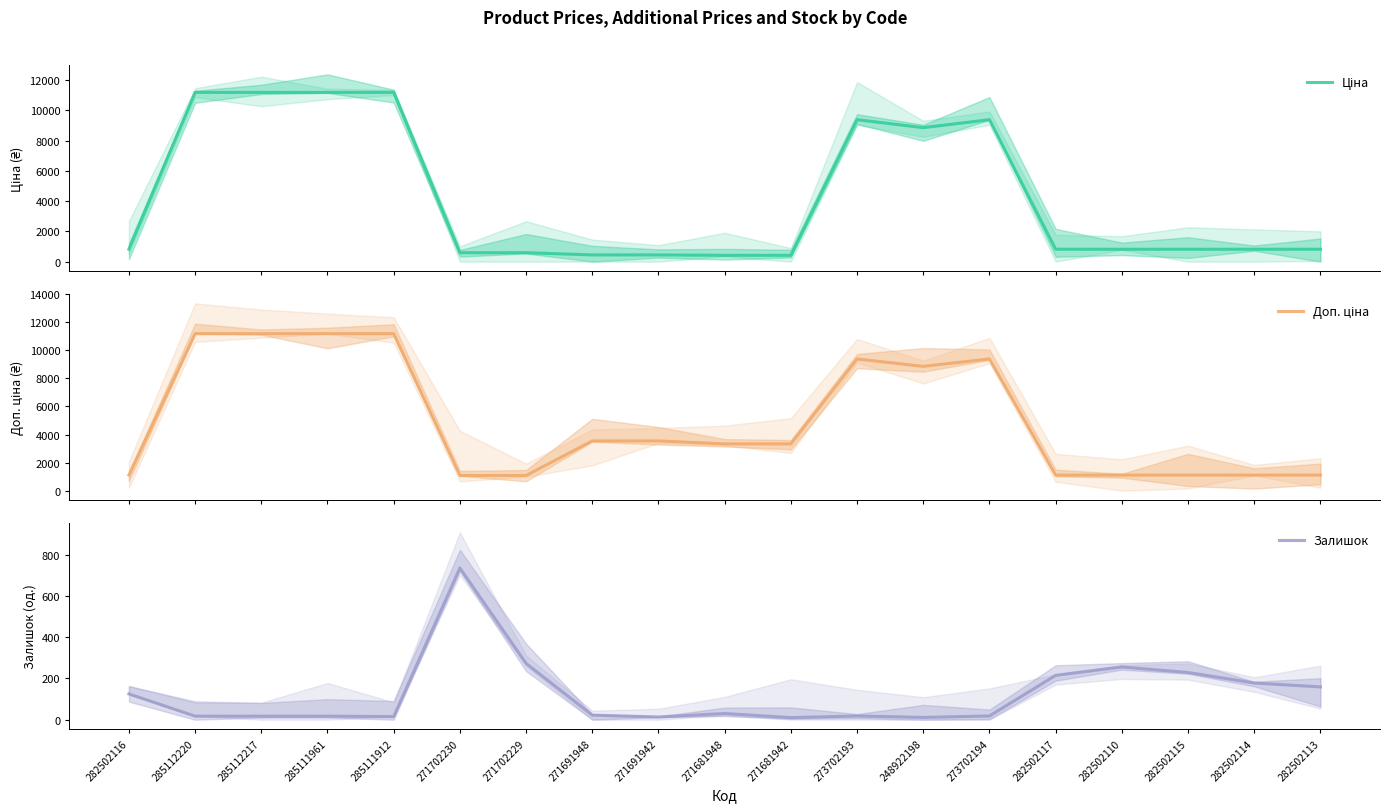

What is the average value of the Залишок series?

124